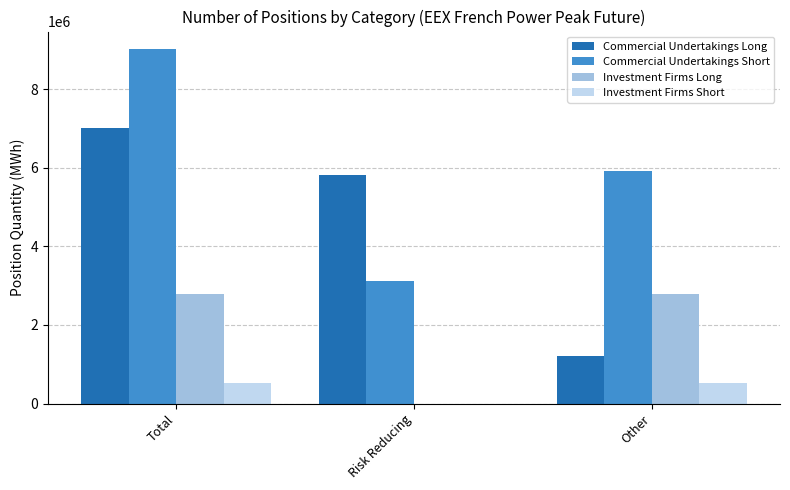

At which label is Commercial Undertakings Long closest to 4115964?

Risk Reducing